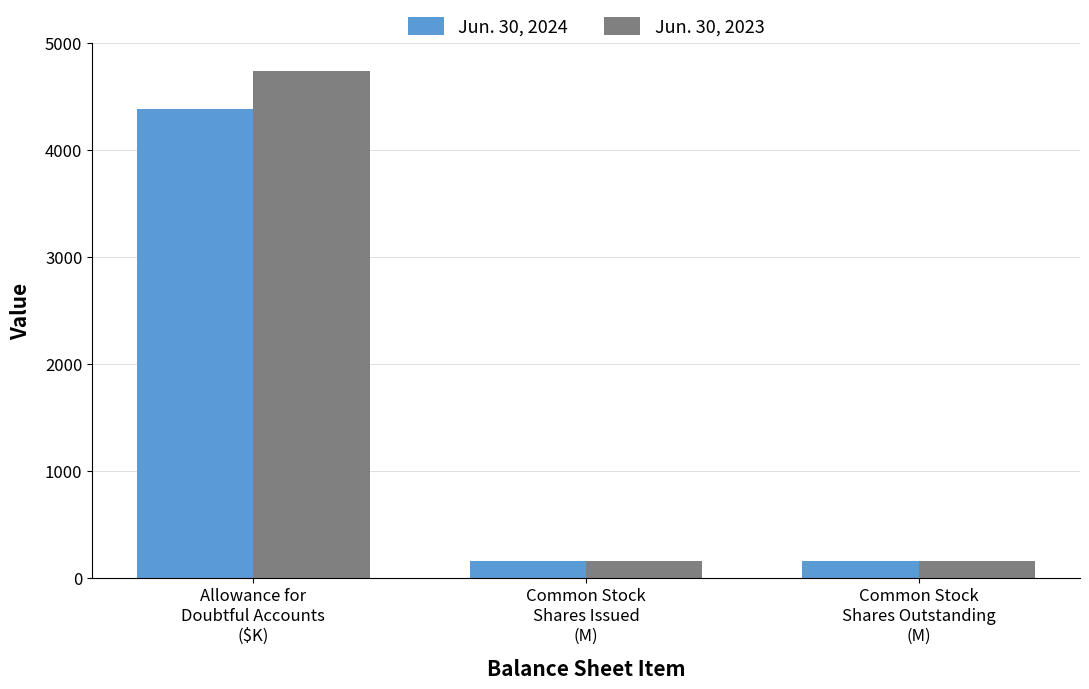

Rank the series by their maximum value, from highest to lowest.

Jun. 30, 2023, Jun. 30, 2024